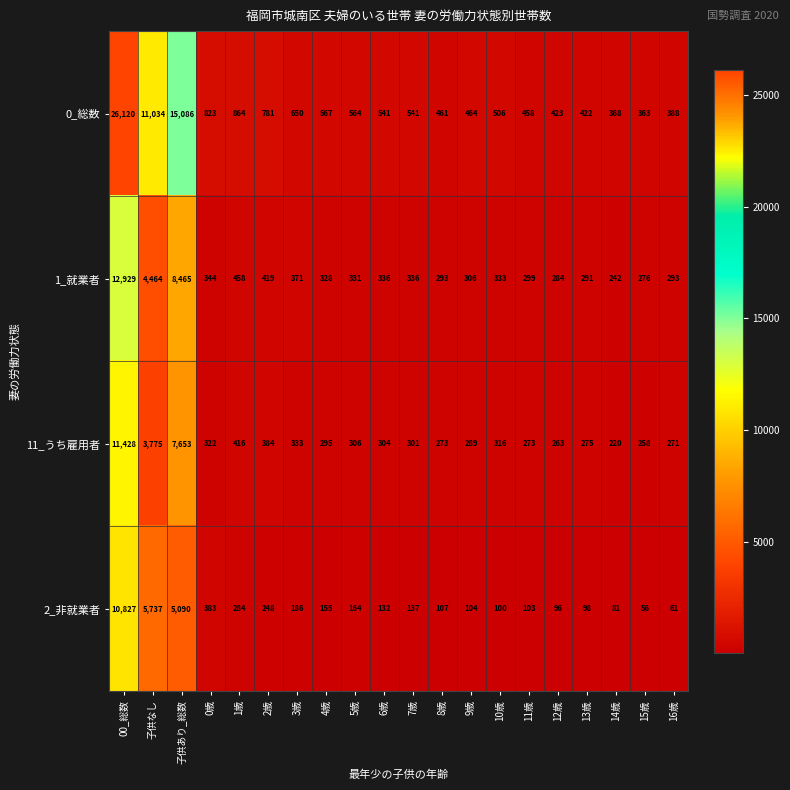

At which label is 2_非就業者 closest to 5441?

子供なし